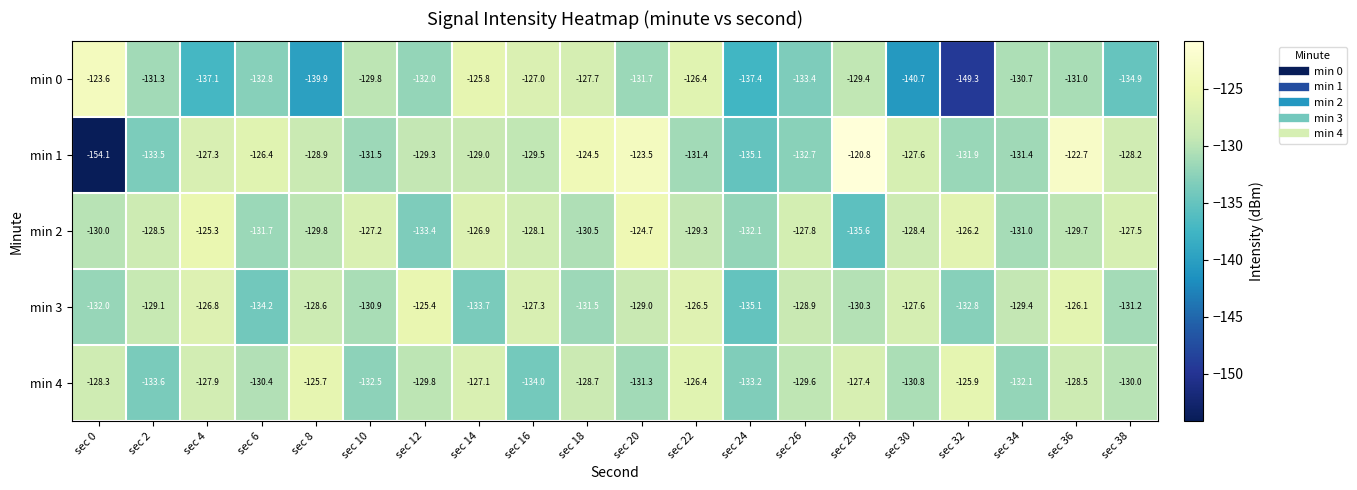

How many series are shown in this chart?

5